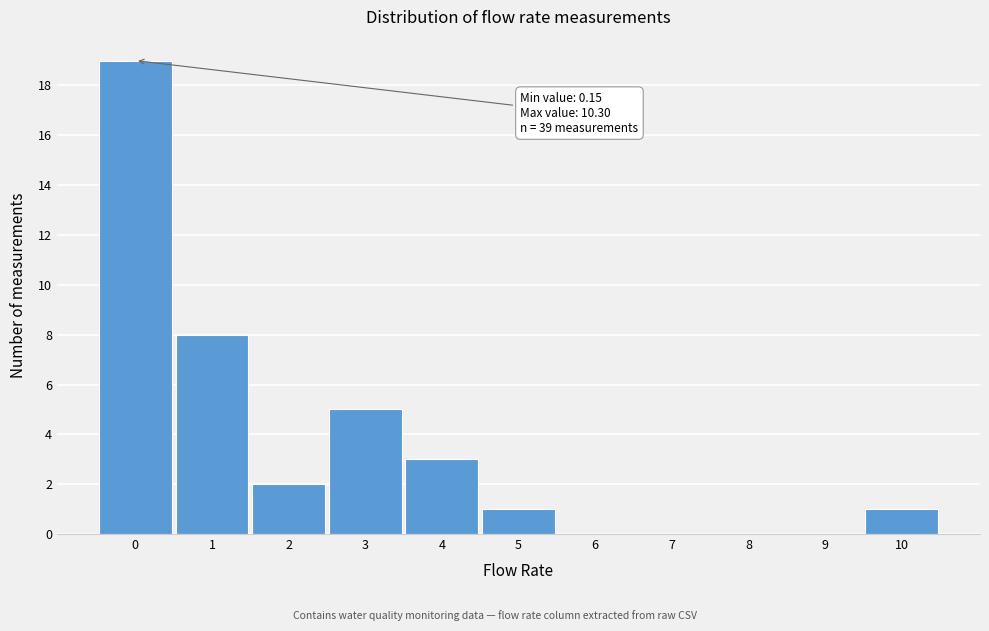

Reading left to right, extract all data points from this chart.

0=19	1=8	2=2	3=5	4=3	5=1	6=0	7=0	8=0	9=0	10=1